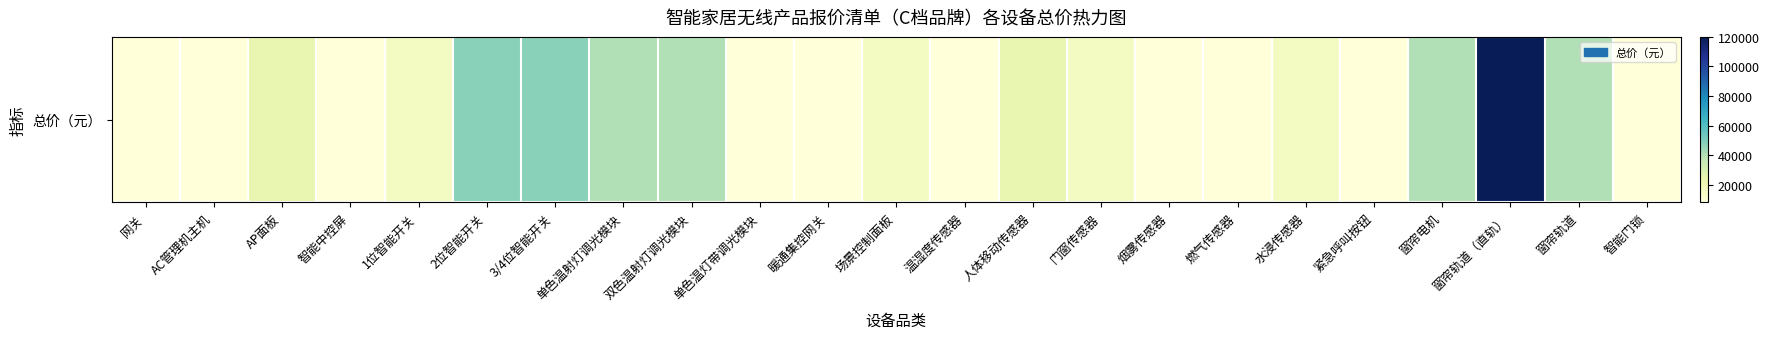

What is the difference between the second highest and second lowest values?

40000